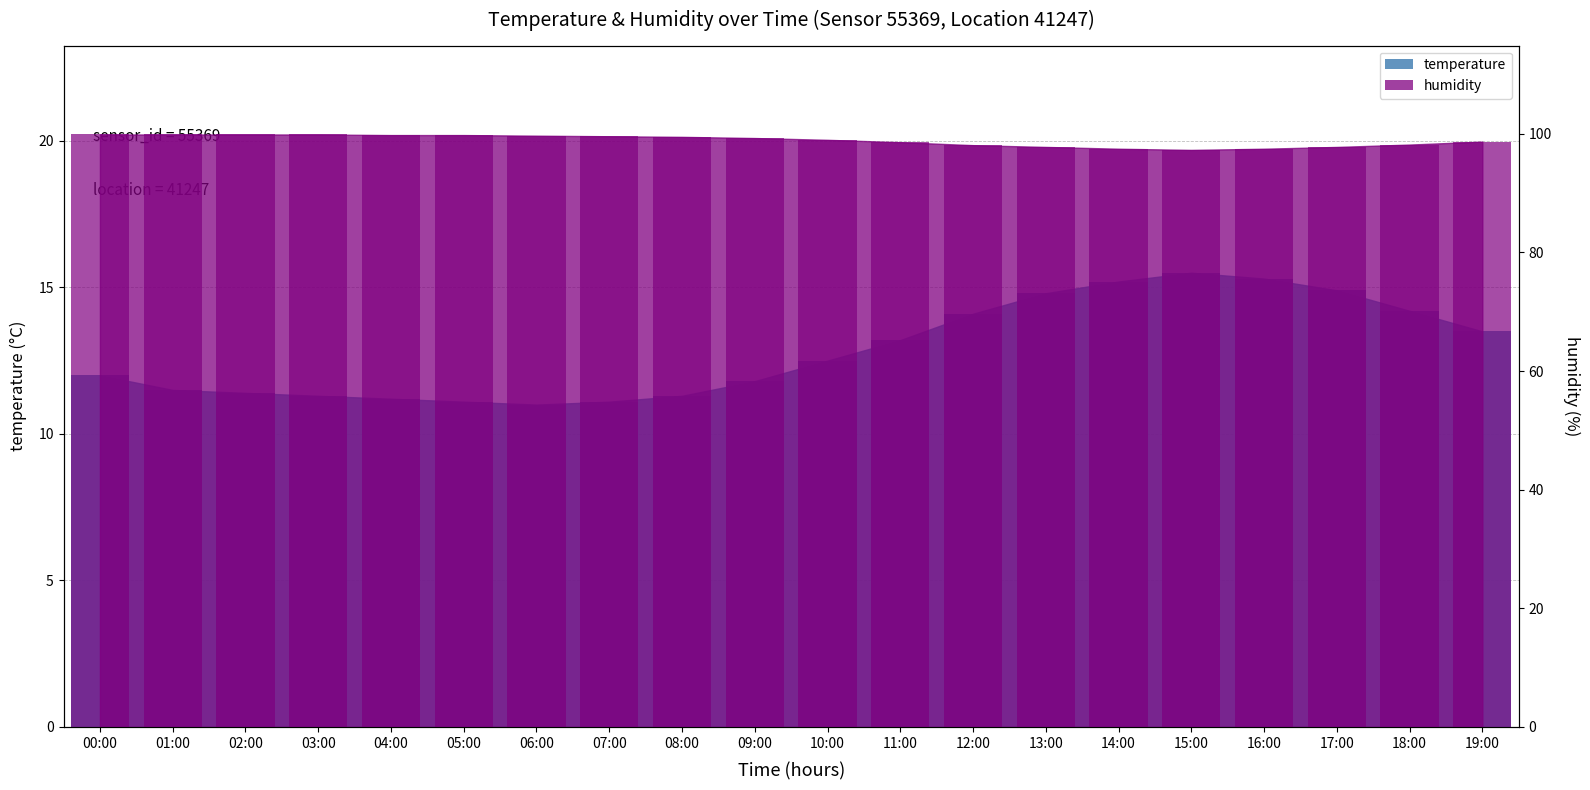

How many data points in temperature are above 12?

10